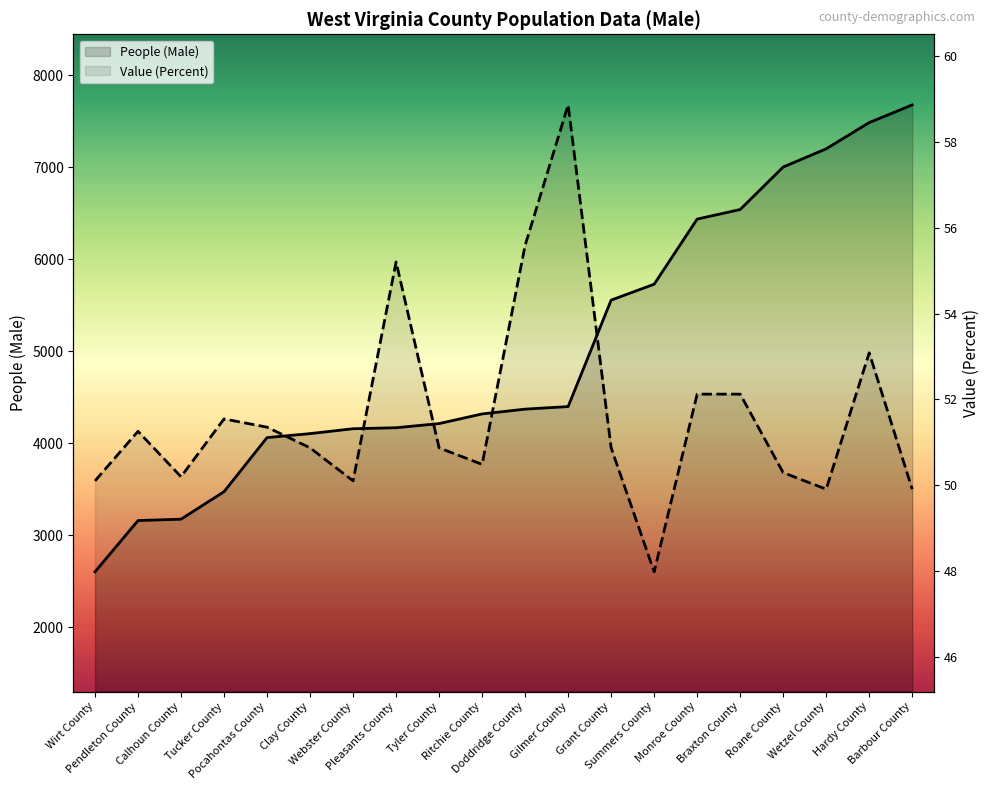

What is the maximum value shown in the chart?

7678.0